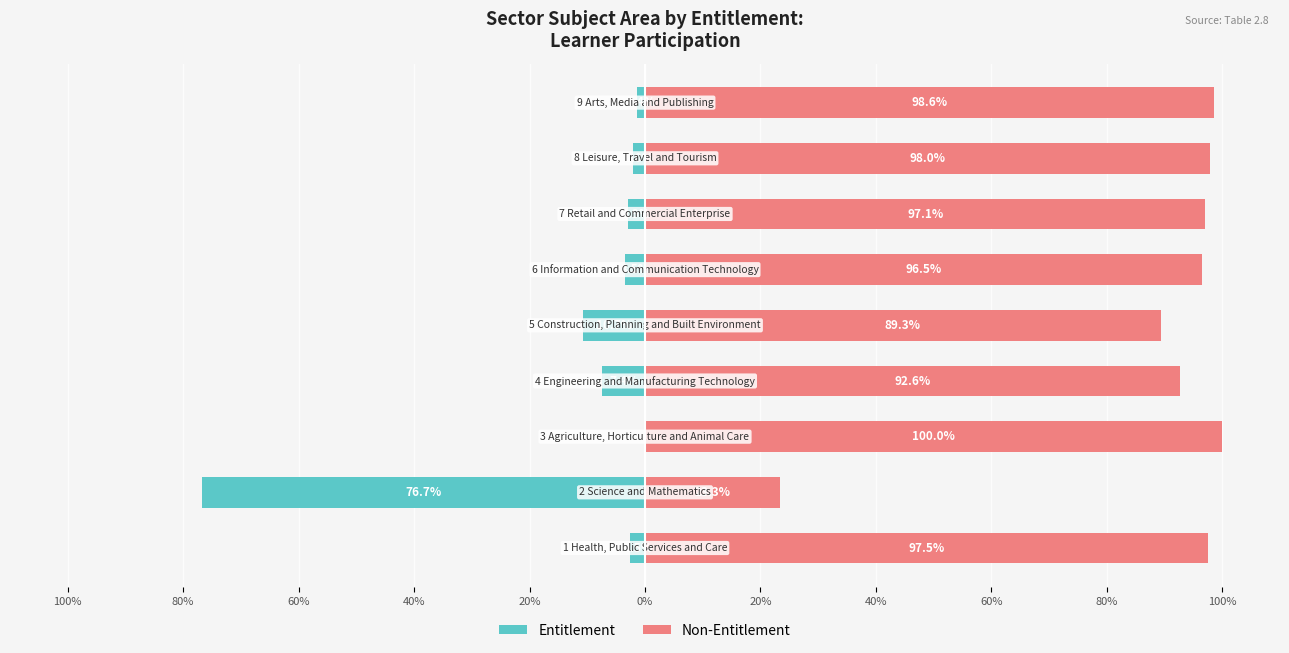

Is the value of Entitlement at 40% greater than the value of Non-Entitlement at 20%?

No